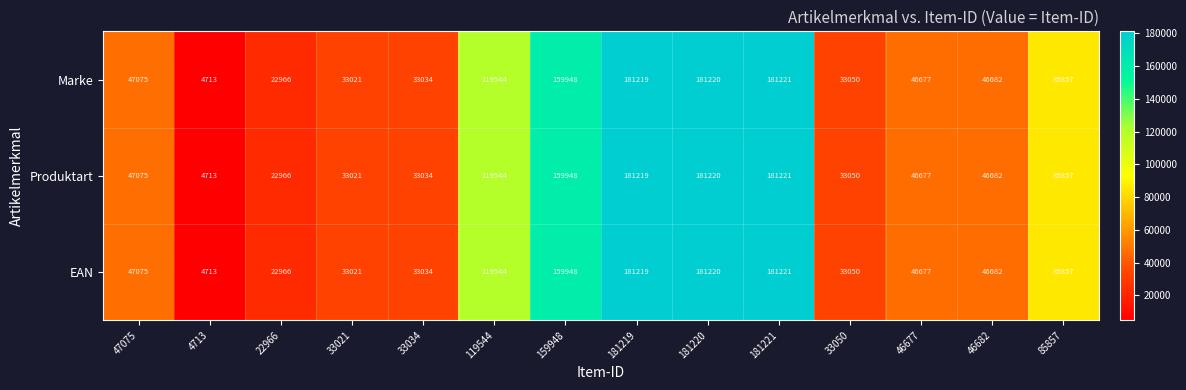

Rank the categories by Produktart value from highest to lowest.

181221, 181220, 181219, 159948, 119544, 85857, 47075, 46682, 46677, 33050, 33034, 33021, 22966, 4713